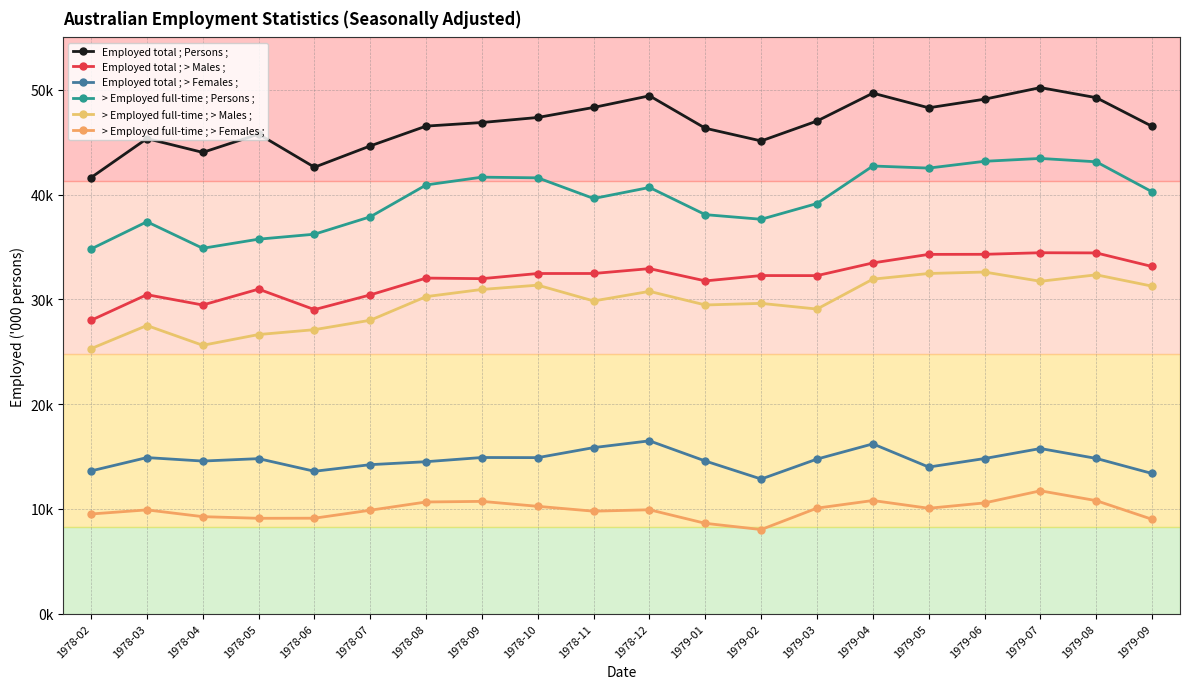

Which series has the widest spread of values?

> Employed full-time ; Persons ;